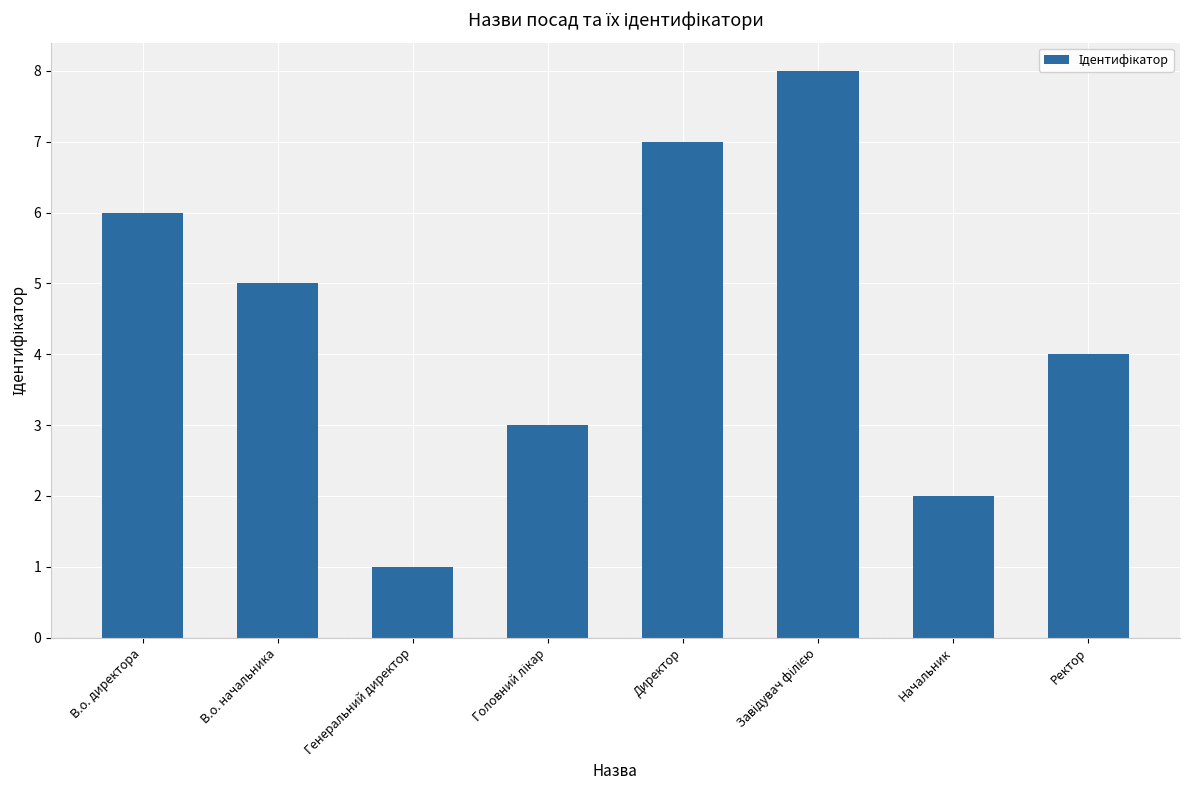

Where does the data first go above 5?

В.о. директора